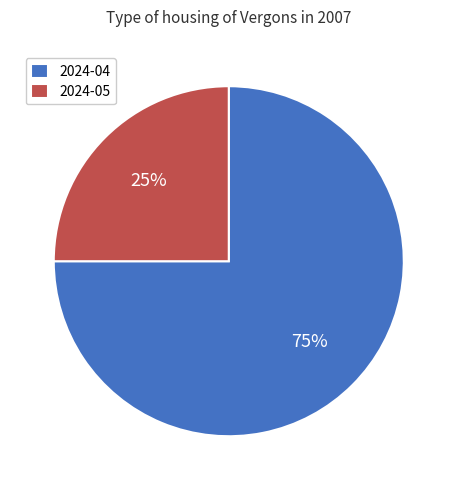

Which slice is the smallest?

2024-05